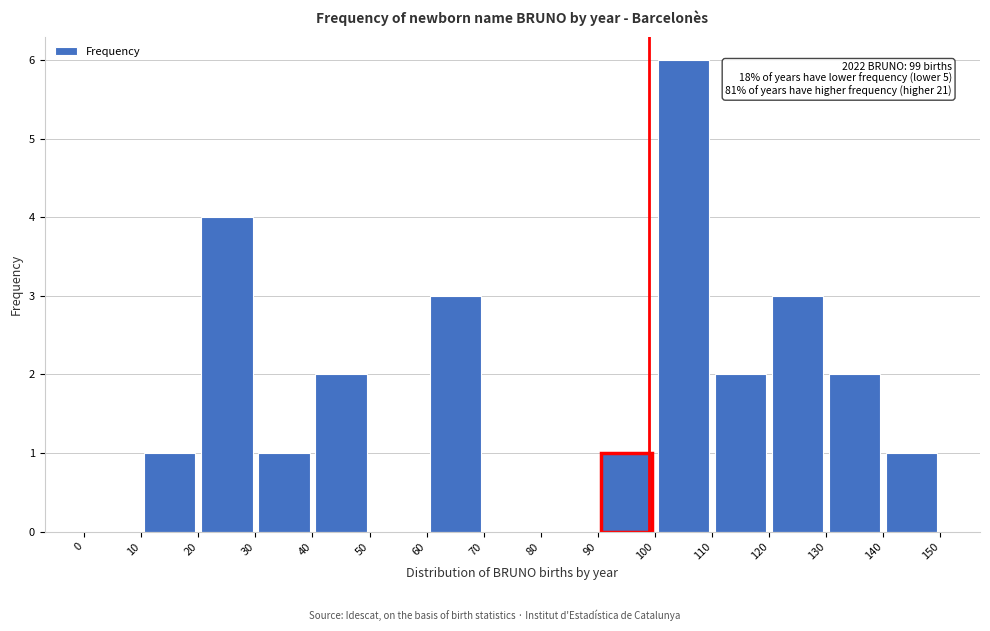

Over which range of the x-axis is the bar tallest?

100 to 110